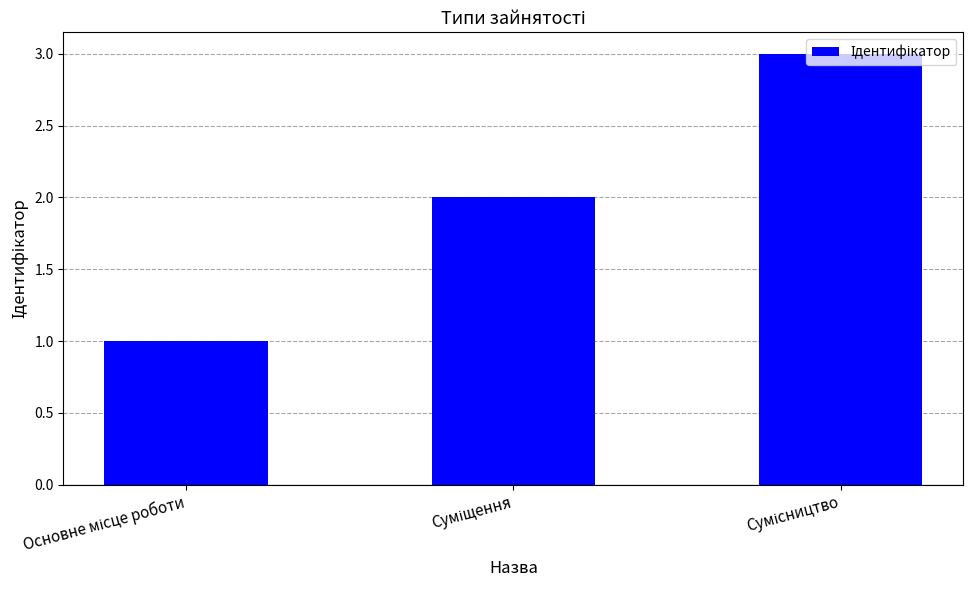

Count the values in the range 1 to 3.

3